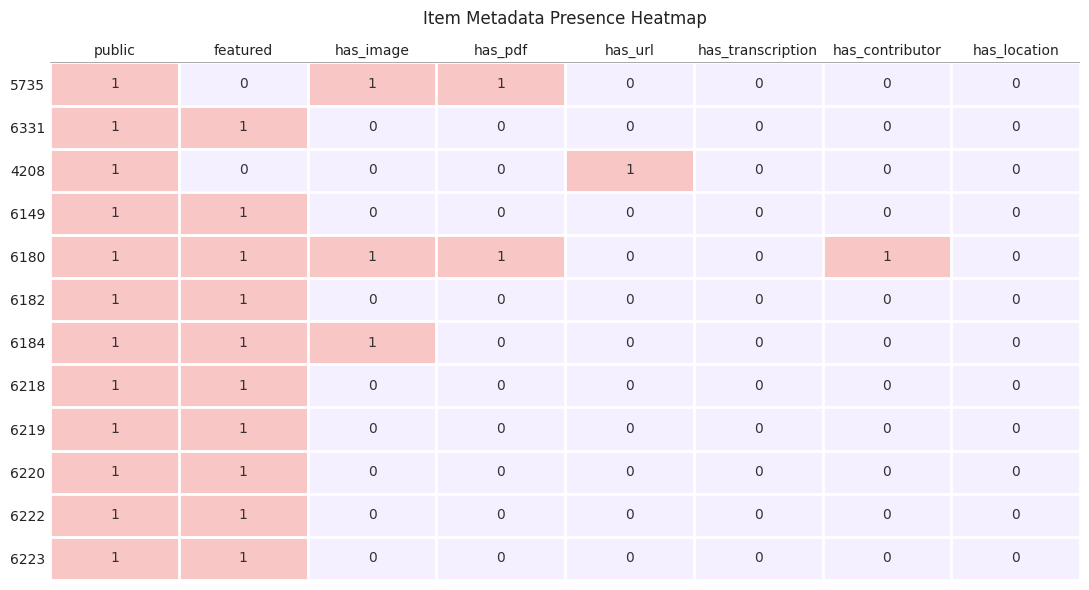

The value of 6222 at has_location is -1. True or false?

False